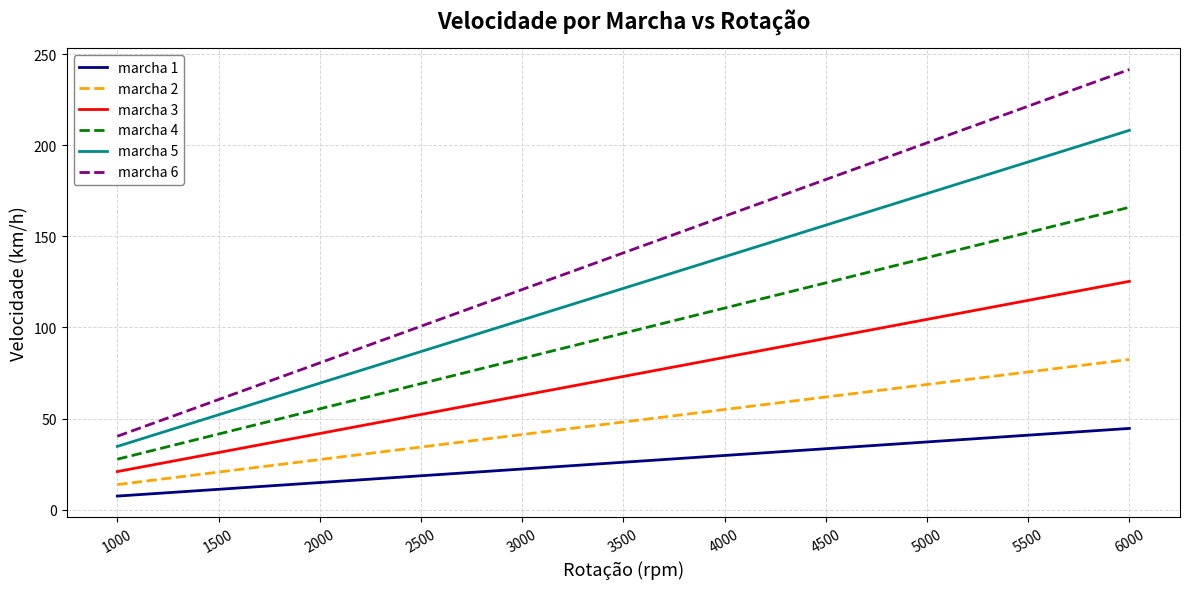

What is the lowest value of the marcha 5 series?

34.7